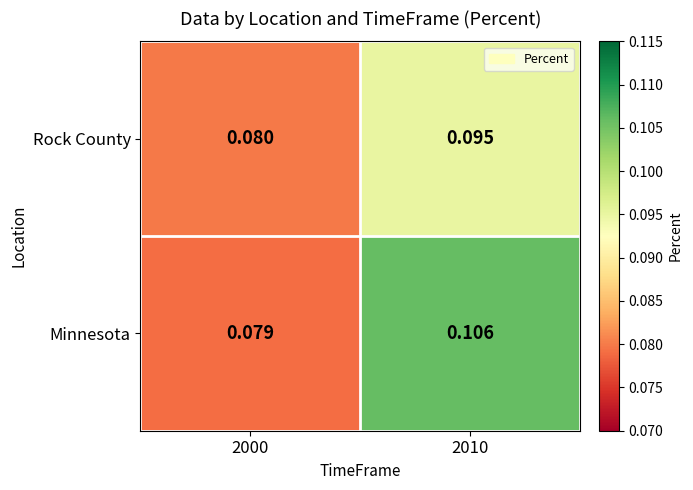

Which series has the largest range (max minus min)?

Minnesota